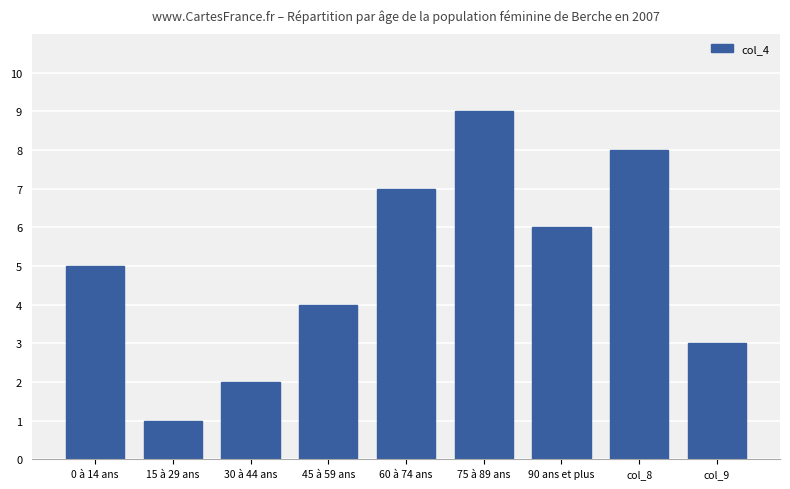

Reading left to right, what are all the values shown in this chart?

0 à 14 ans=5	15 à 29 ans=1	30 à 44 ans=2	45 à 59 ans=4	60 à 74 ans=7	75 à 89 ans=9	90 ans et plus=6	col_8=8	col_9=3